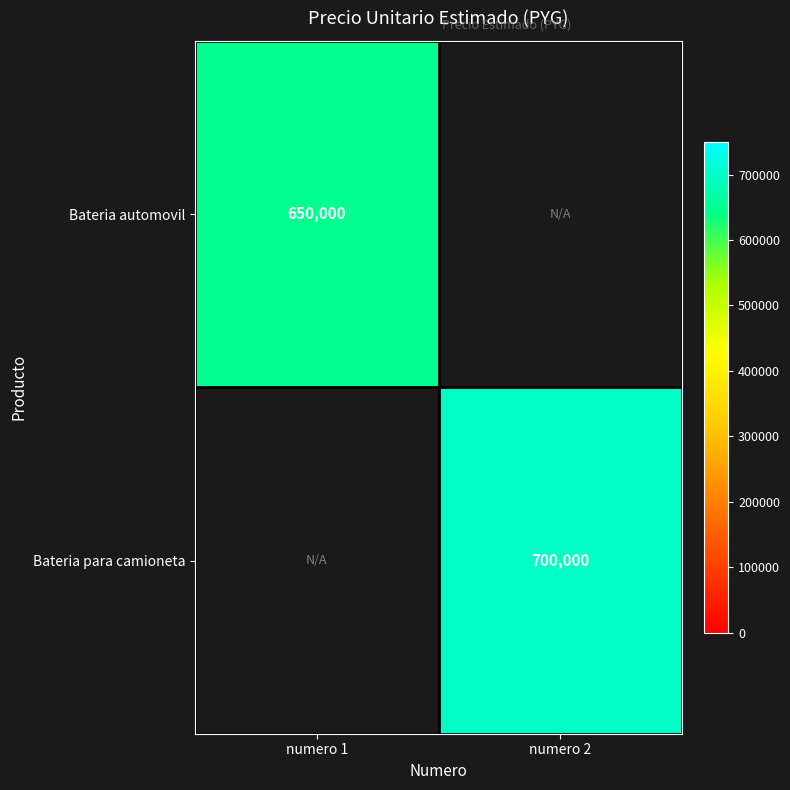

True or false: Bateria para camioneta has a value of 700000 at numero 2.

True